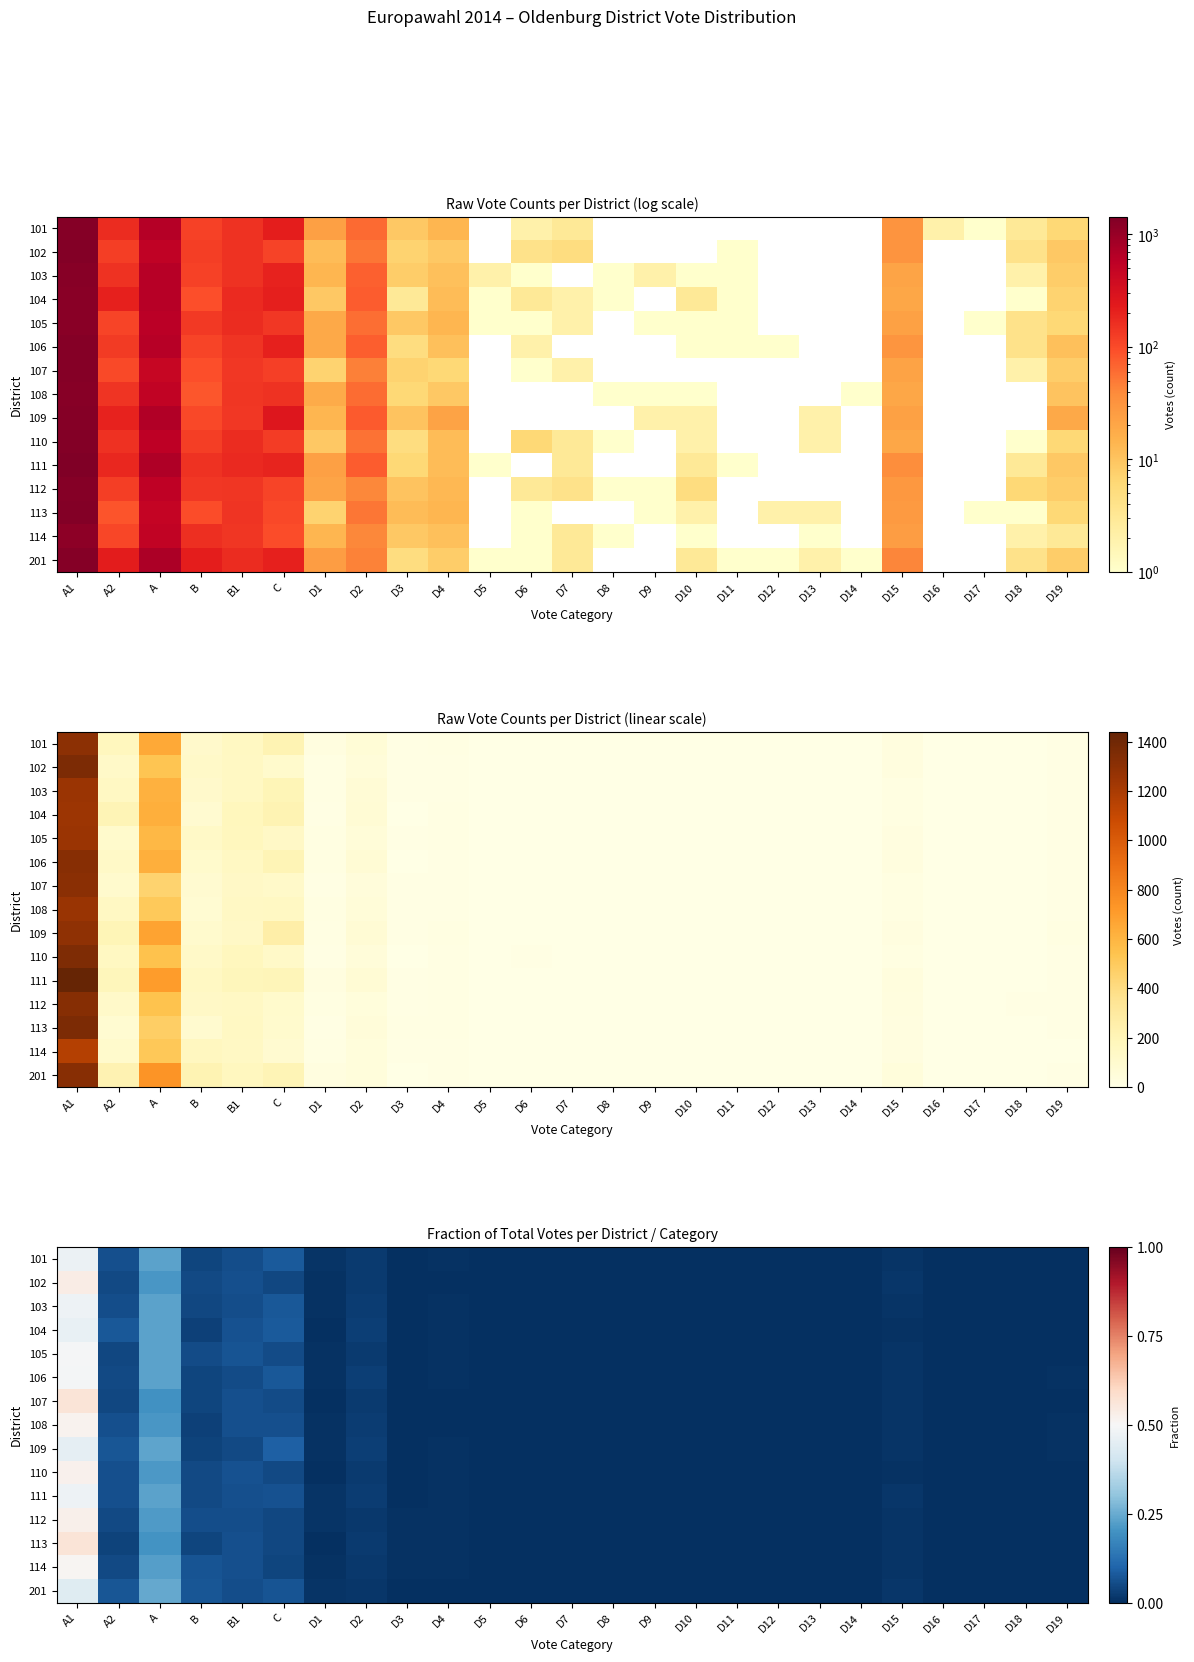

Is it true that 101 equals 0.1 at C?

False